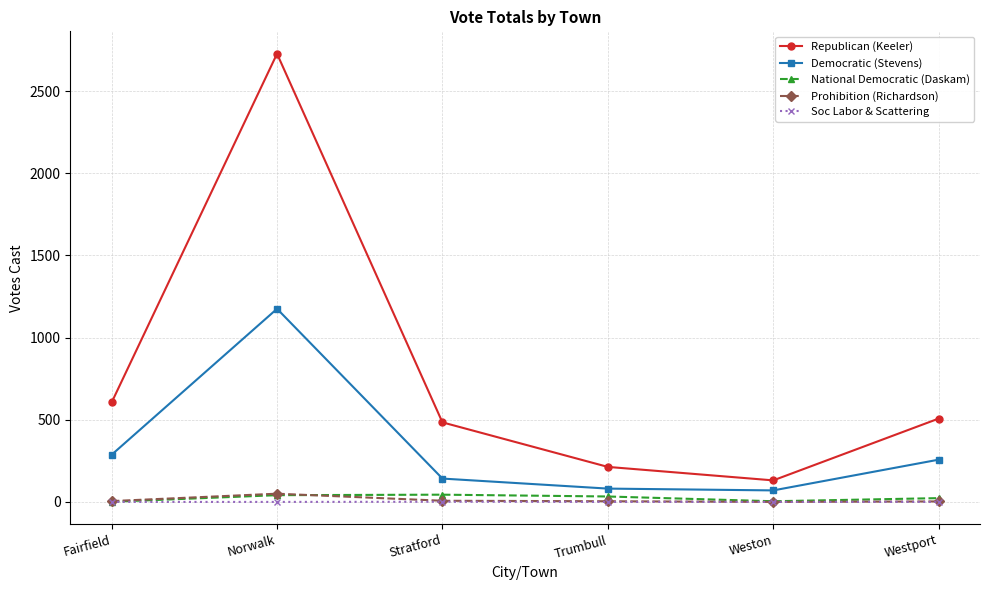

What is the label of the 4th point from the right?

Stratford